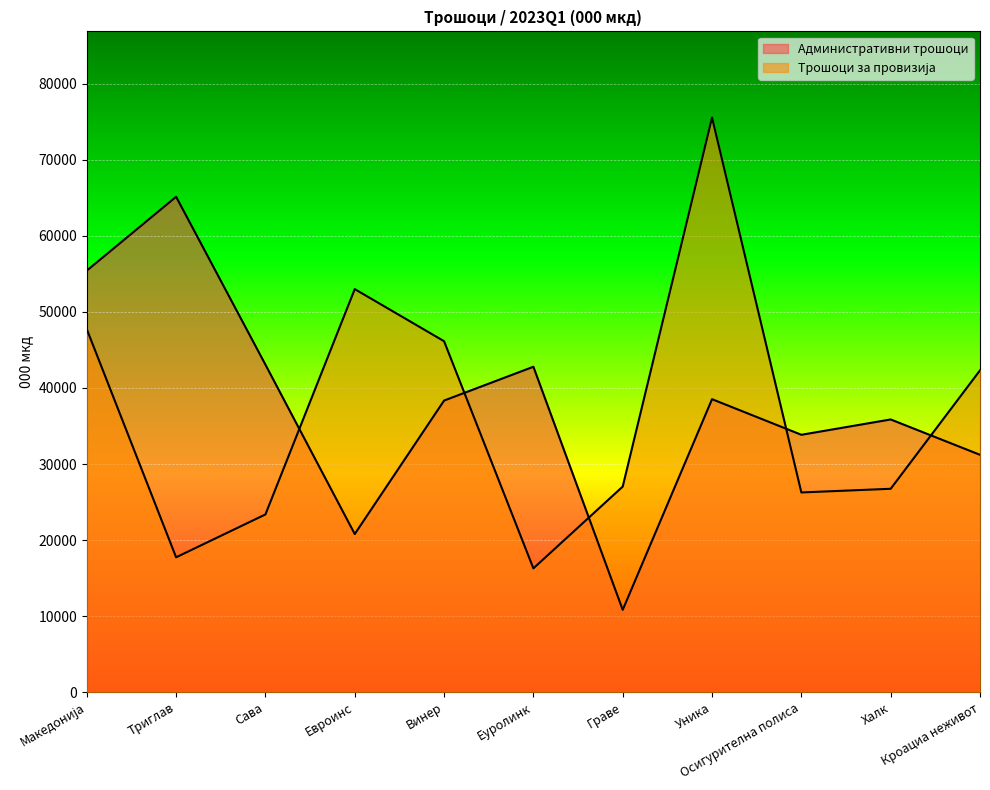

True or false: Административни трошоци and Трошоци за провизија cross at least once.

True